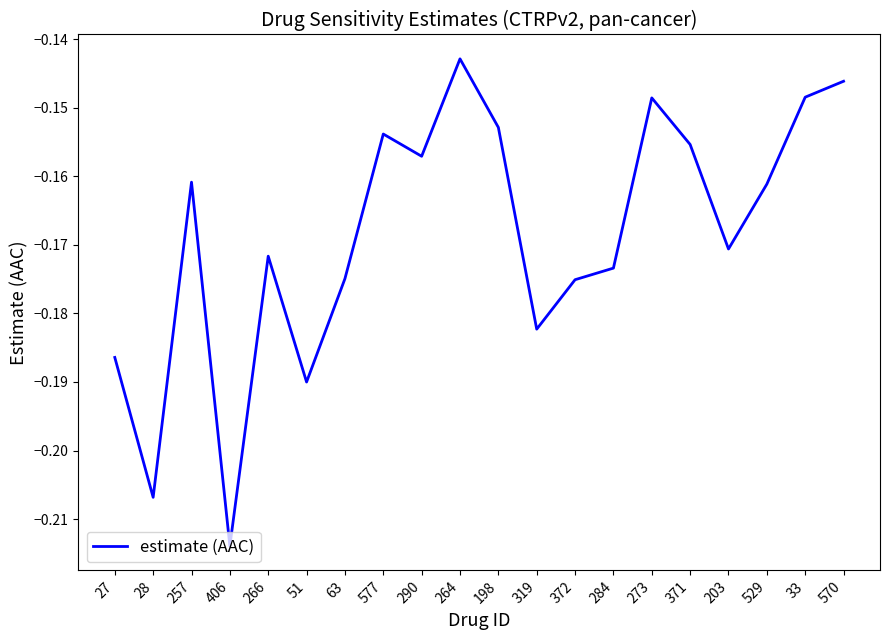

True or false: the data has more than 1 interior local peaks.

True